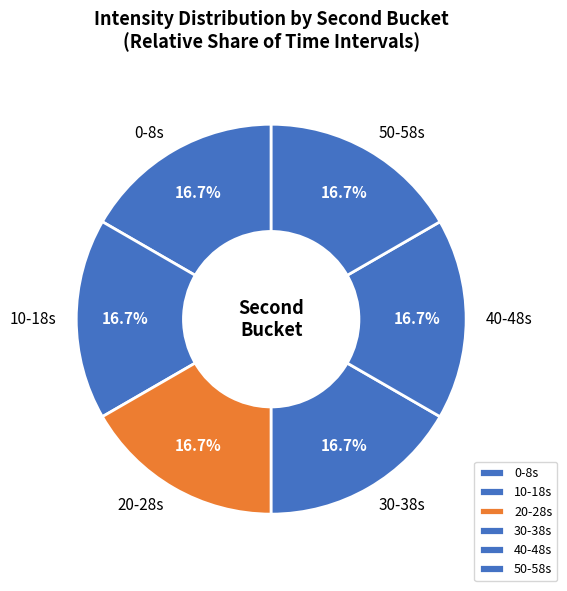

Combined, do 10 and 40 account for over 50%?

No